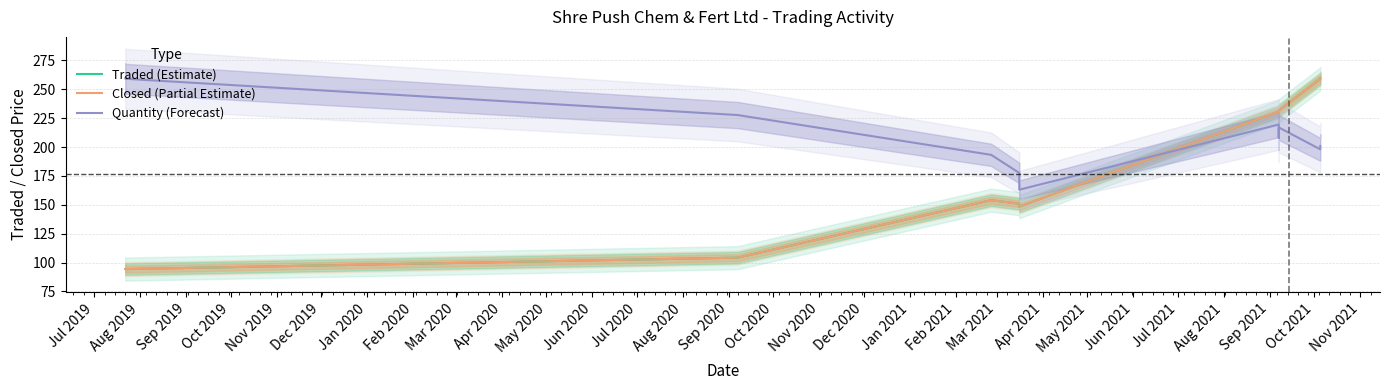

What is the greatest value displayed?

259.4